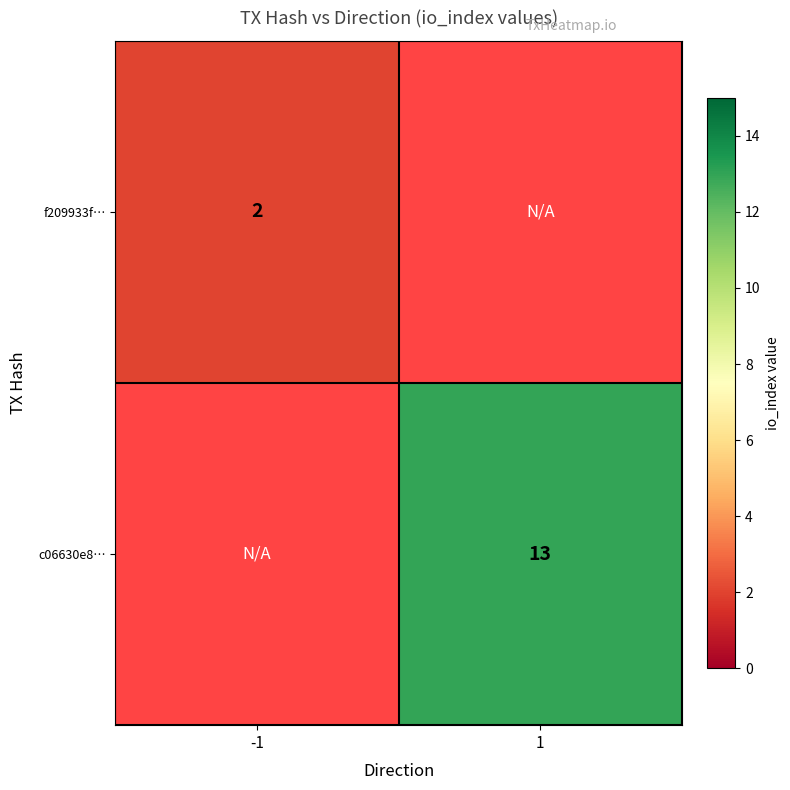

Count the number of data series in this chart.

2